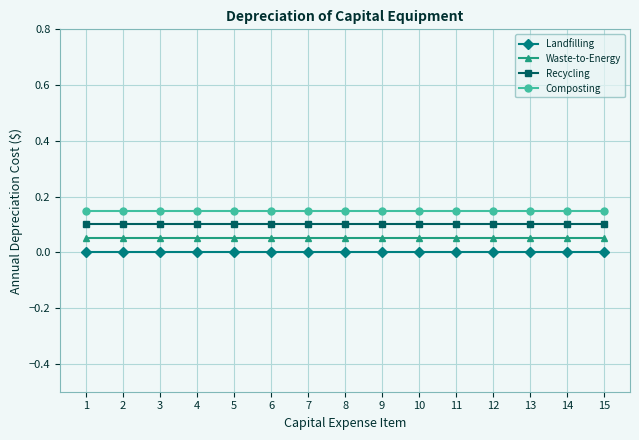

List the series in order of their overall mean, highest first.

Composting, Recycling, Waste-to-Energy, Landfilling